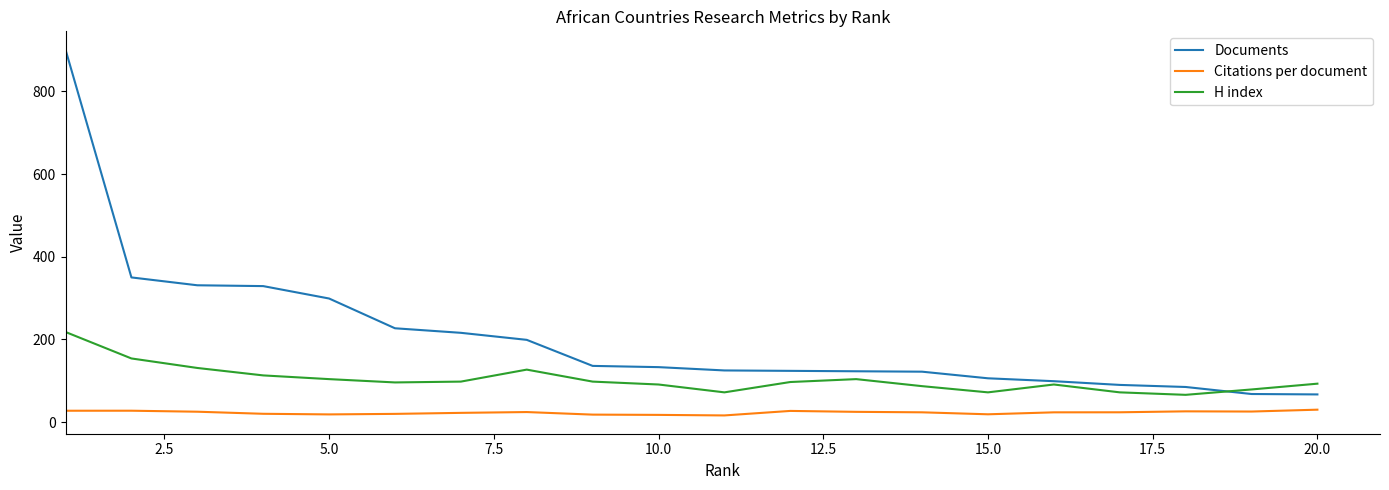

Rank the series by their maximum value, from highest to lowest.

Documents, H index, Citations per document